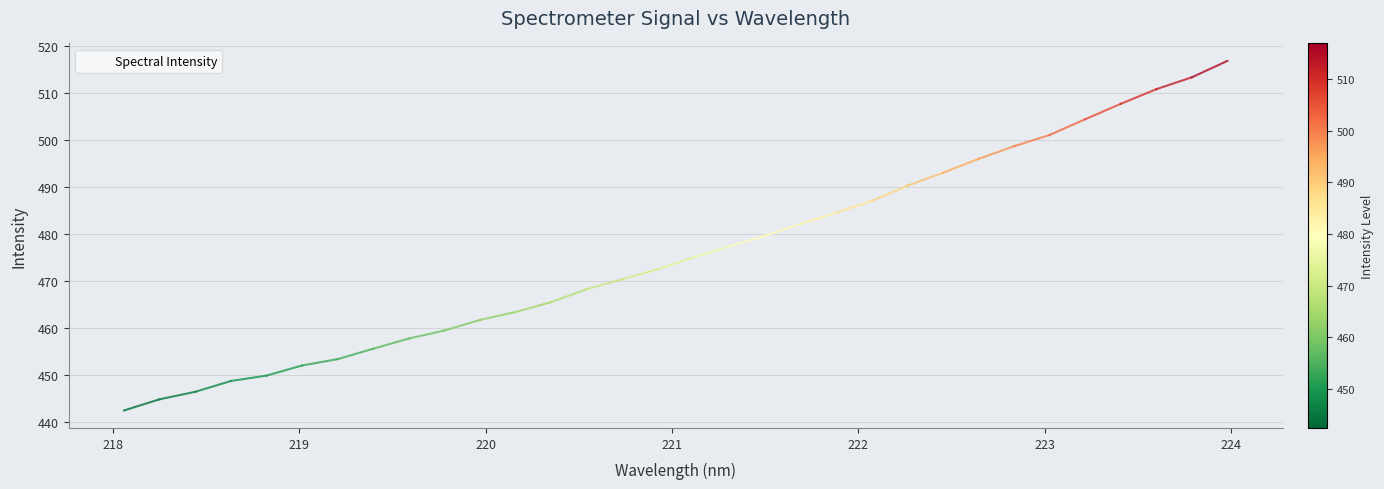

True or false: the data has more than 1 interior local peaks.

False